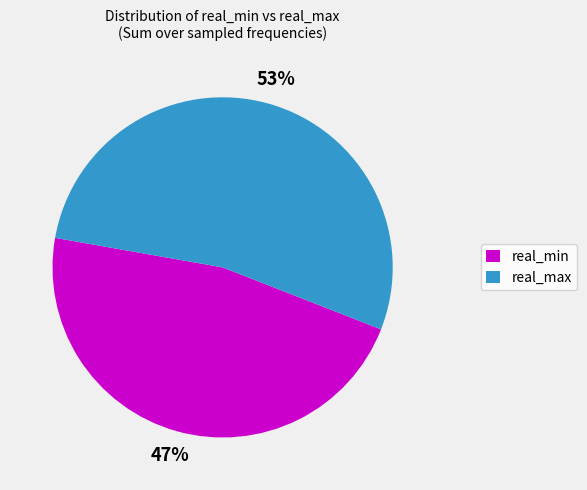

What is the smallest slice in the pie chart?

real_min